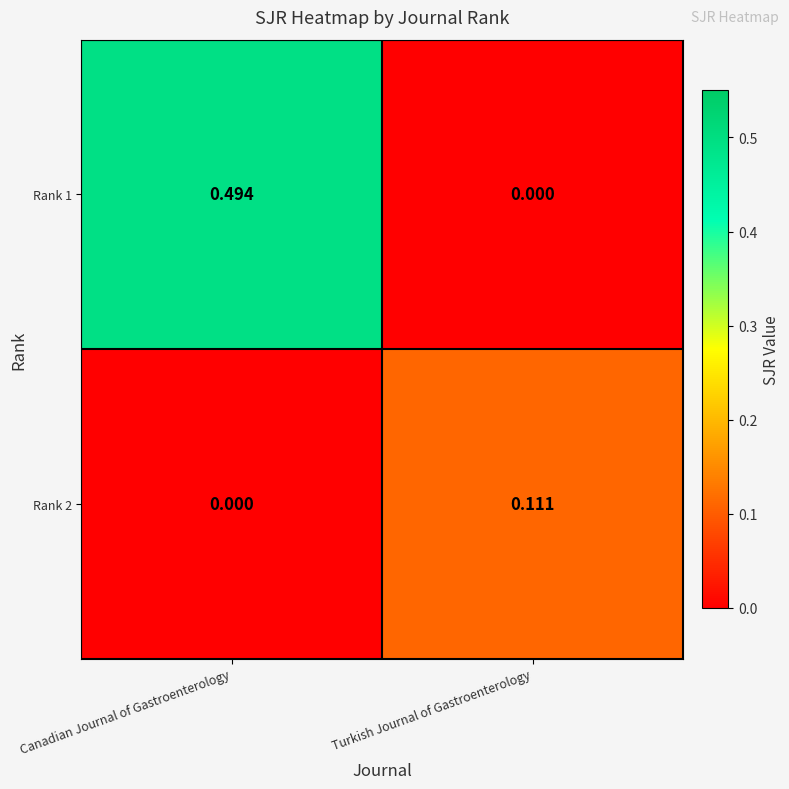

How many values in the Rank 2 series exceed 0?

1